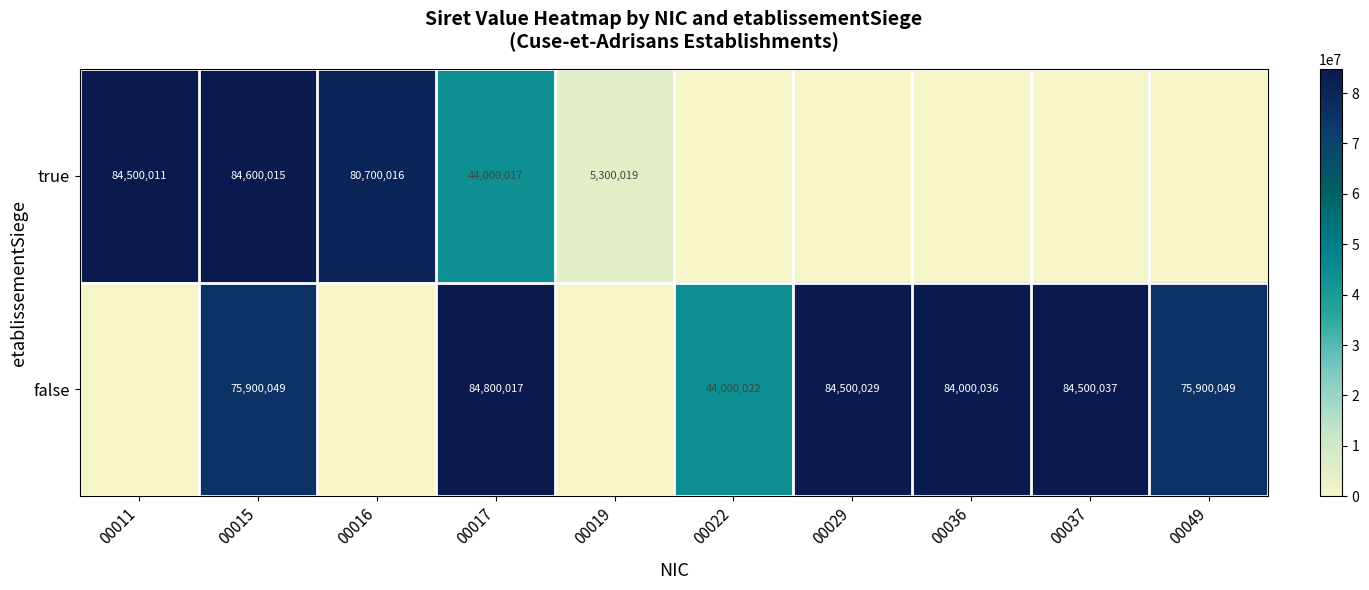

The false series shows 12783050 at 00022. True or false?

False